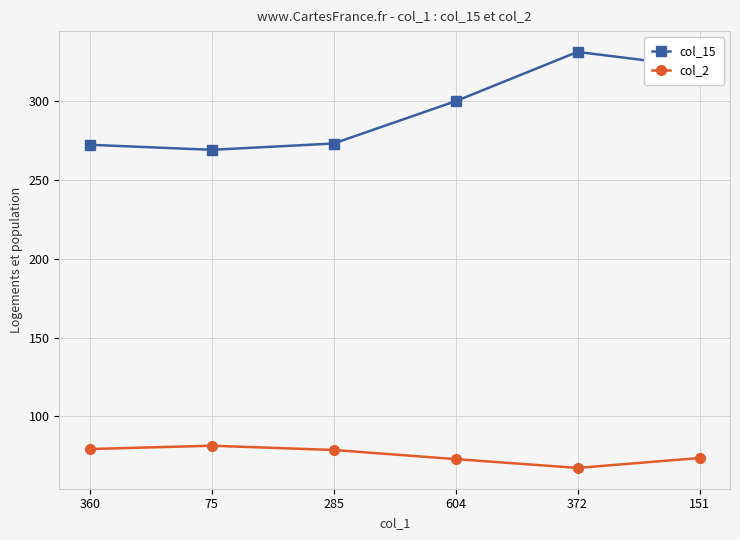

Which category has the highest value in the col_15 series?

372